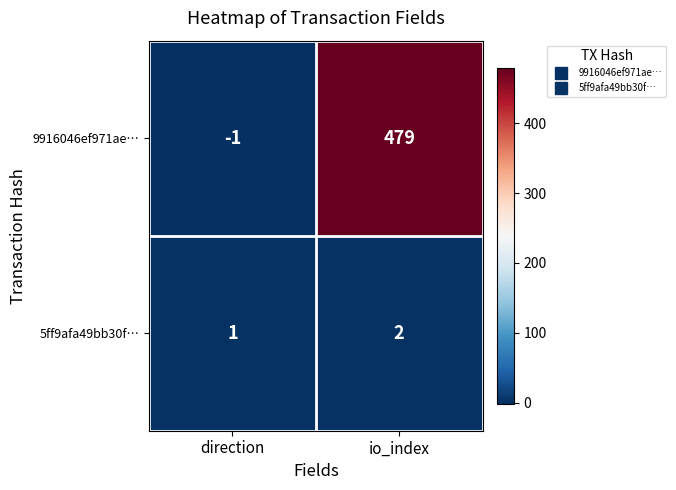

What is the difference between the 9916046ef971ae… values at direction and io_index?

480